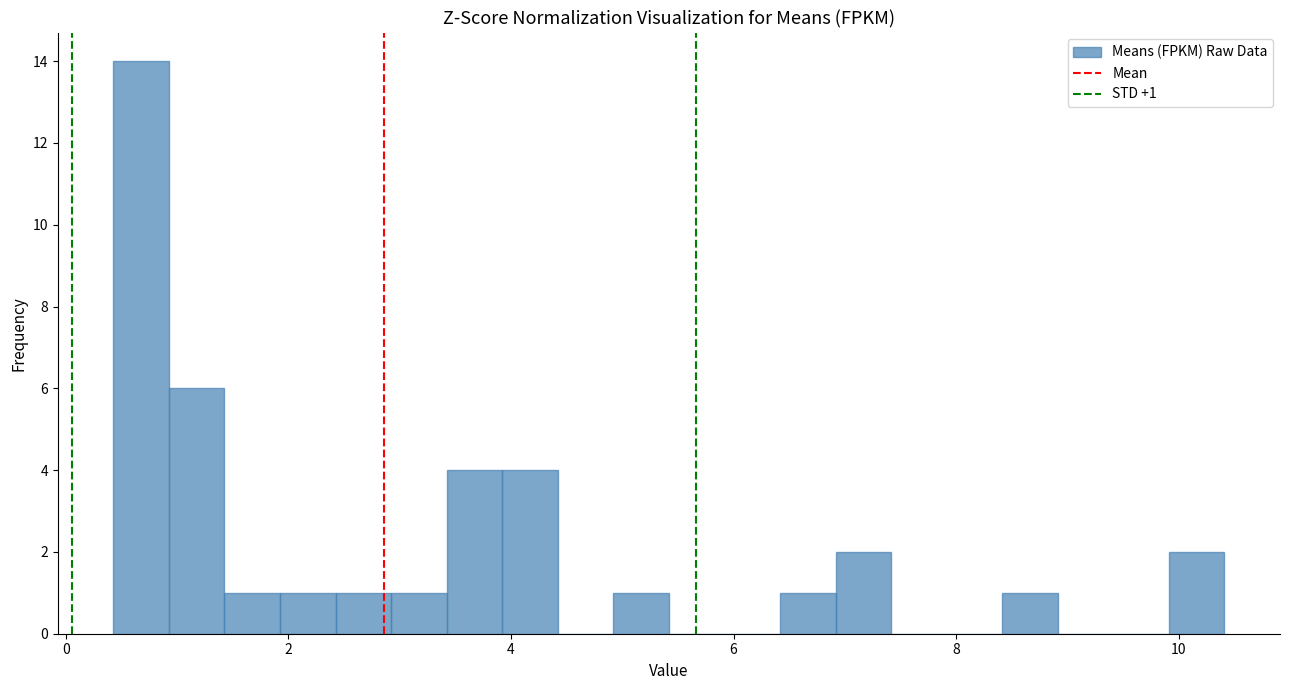

Around what value on the x-axis is the tallest bar? Give the approximate position of its centre, as read against the axis.

0.6